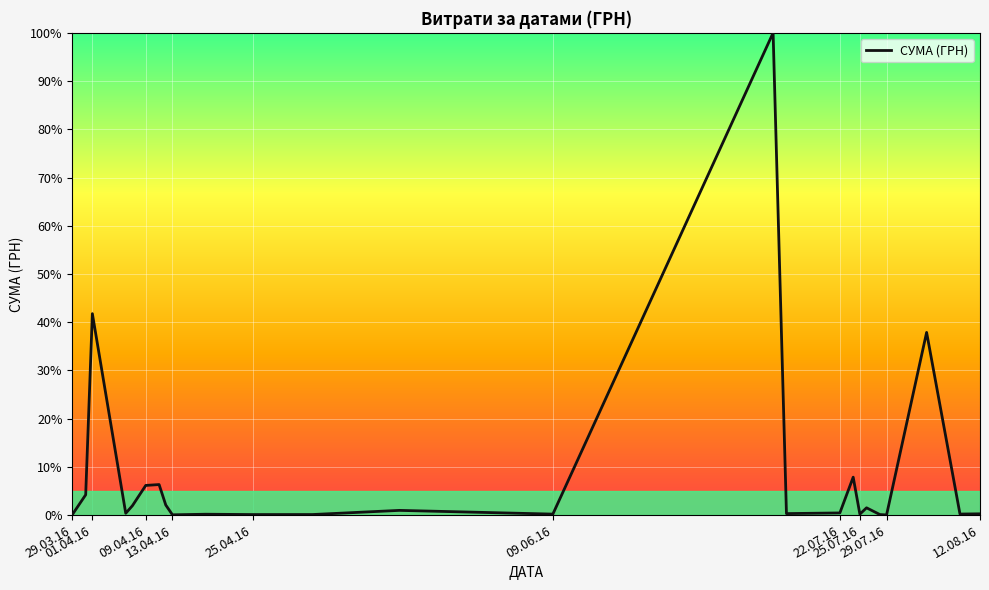

What is the greatest value displayed?

100.0